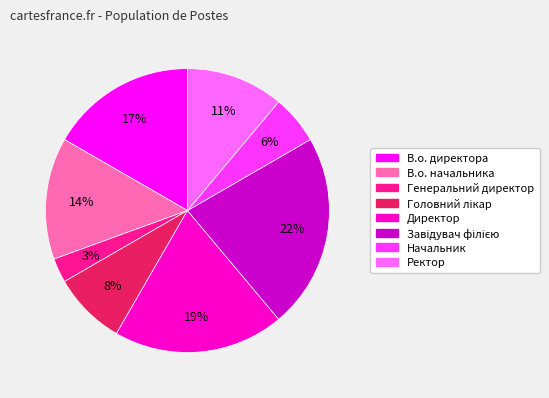

True or false: Директор accounts for 27% of the total.

False